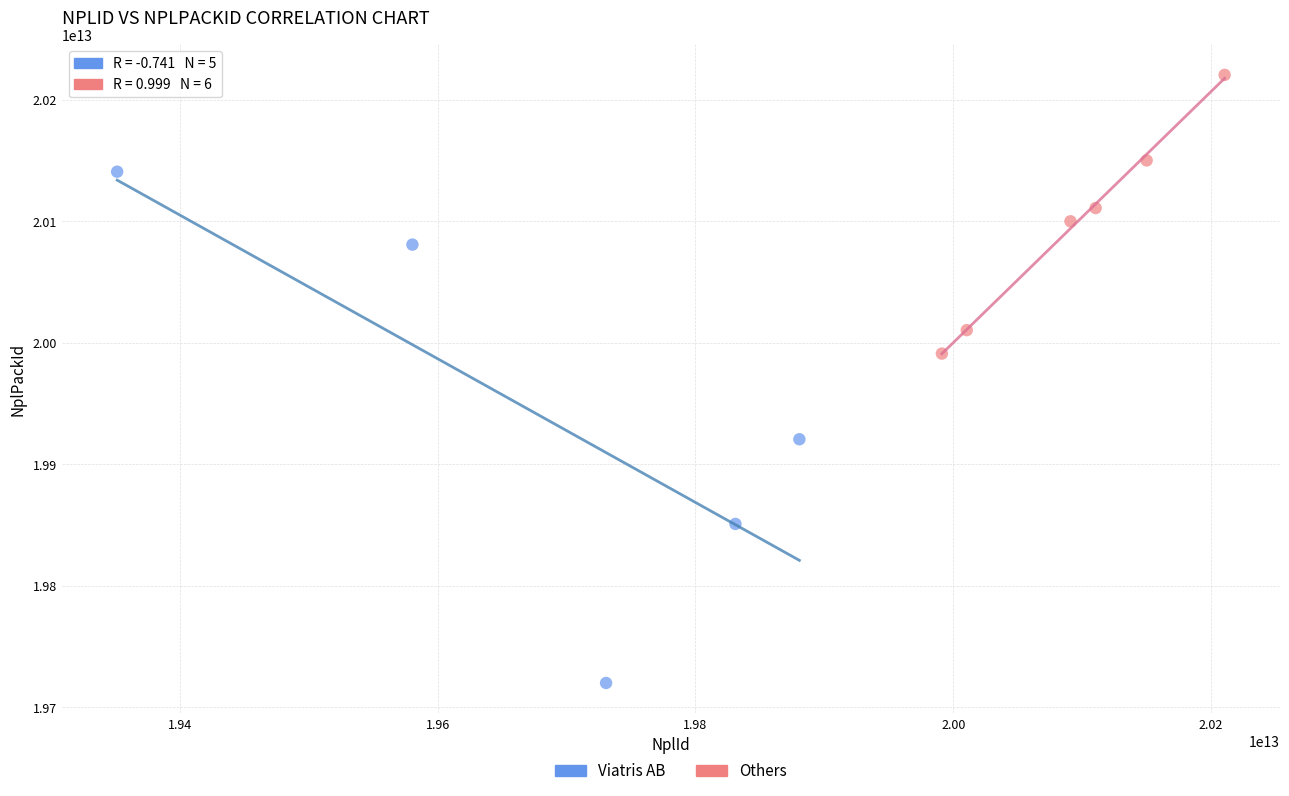

Which series reaches the maximum Y coordinate?

Others